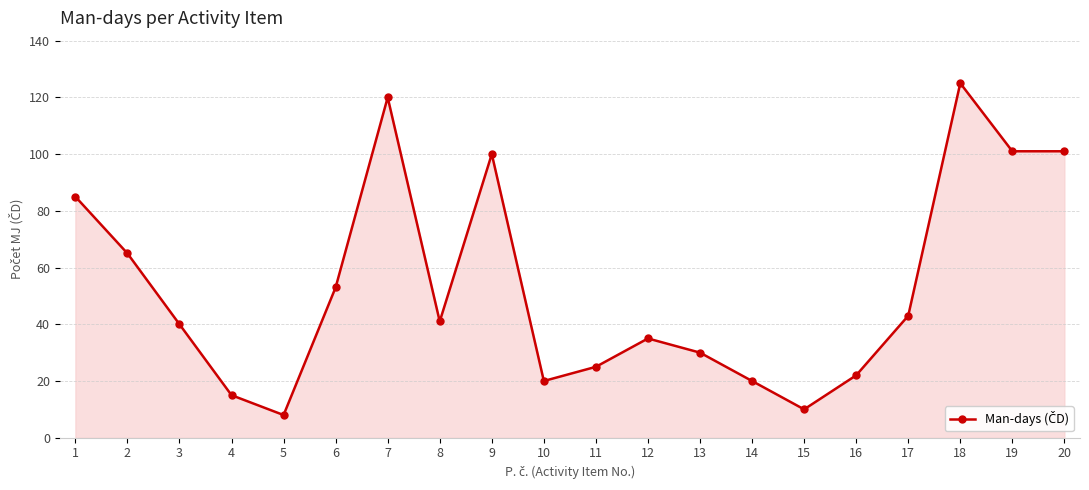

What is the average value?

53